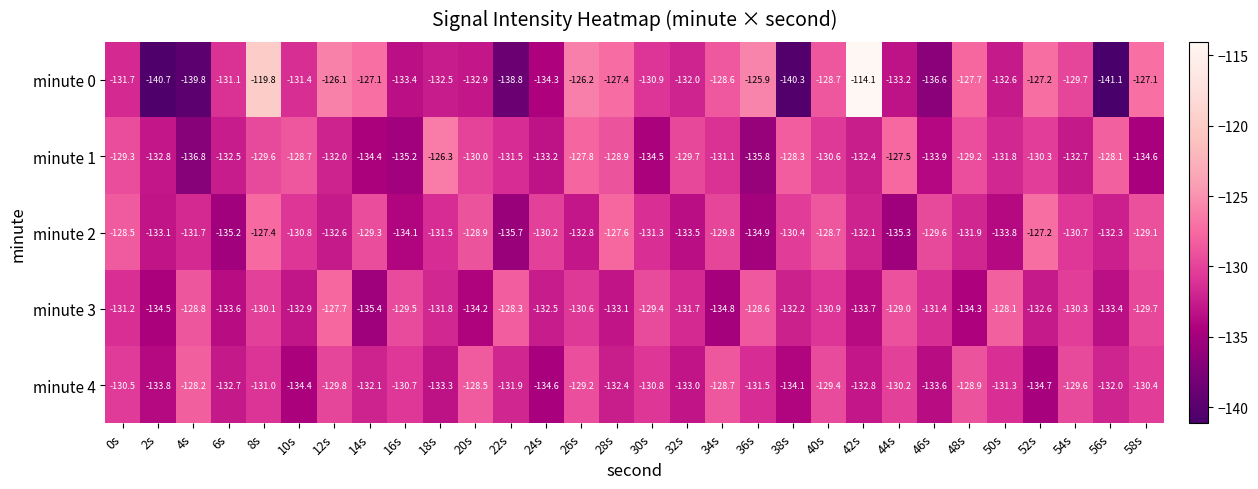

Where does the minute 1 series first go above -131?

0s